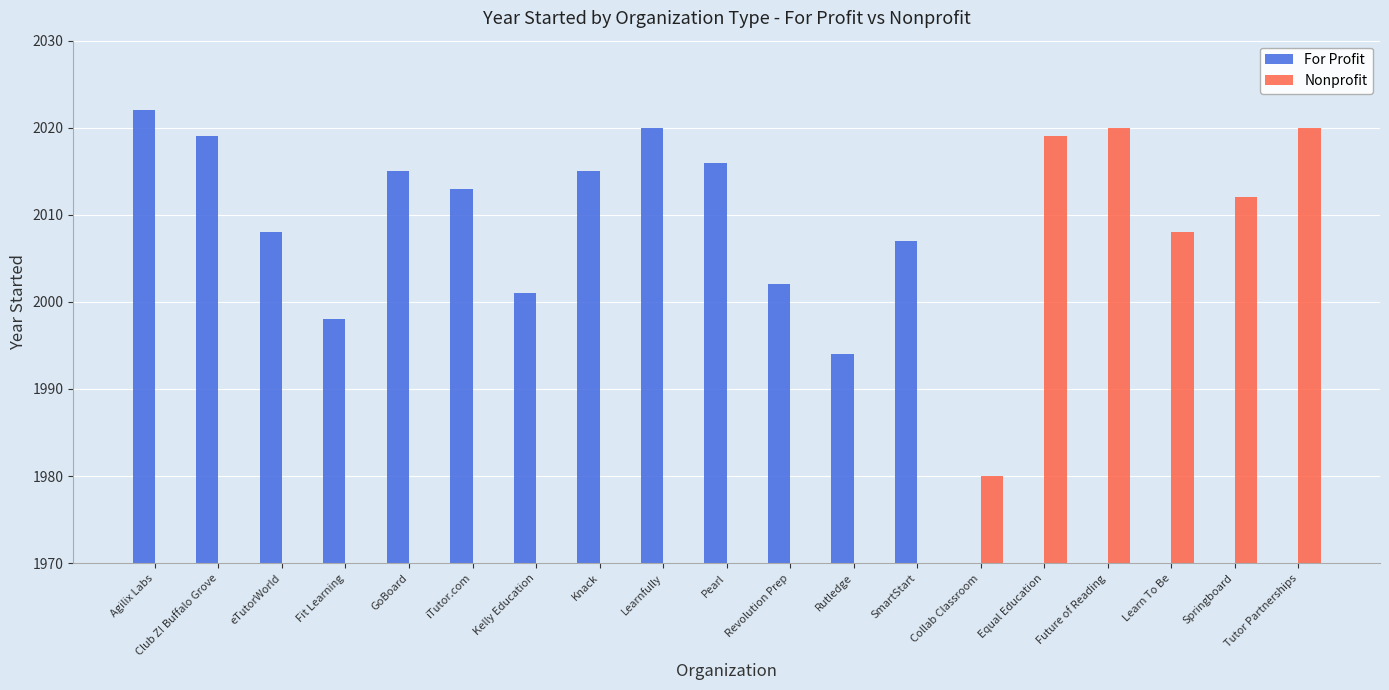

Reading left to right, transcribe all the data shown in this chart.

For Profit: Agilix Labs=2022	Club Z! Buffalo Grove=2019	eTutorWorld=2008	Fit Learning=1998	GoBoard=2015	iTutor.com=2013	Kelly Education=2001	Knack=2015	Learnfully=2020	Pearl=2016	Revolution Prep=2002	Rutledge=1994	SmartStart=2007	Collab Classroom=0	Equal Education=0	Future of Reading=0	Learn To Be=0	Springboard=0	Tutor Partnerships=0
Nonprofit: Agilix Labs=0	Club Z! Buffalo Grove=0	eTutorWorld=0	Fit Learning=0	GoBoard=0	iTutor.com=0	Kelly Education=0	Knack=0	Learnfully=0	Pearl=0	Revolution Prep=0	Rutledge=0	SmartStart=0	Collab Classroom=1980	Equal Education=2019	Future of Reading=2020	Learn To Be=2008	Springboard=2012	Tutor Partnerships=2020